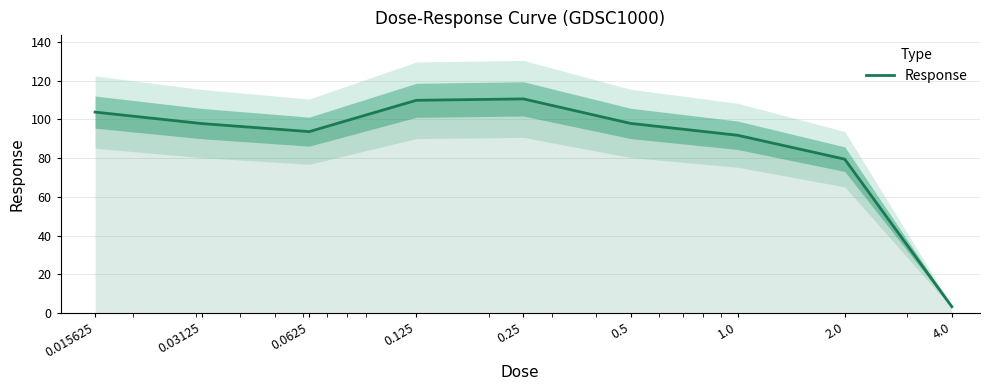

The chart shows a value of 91.8 at 1.0. True or false?

True